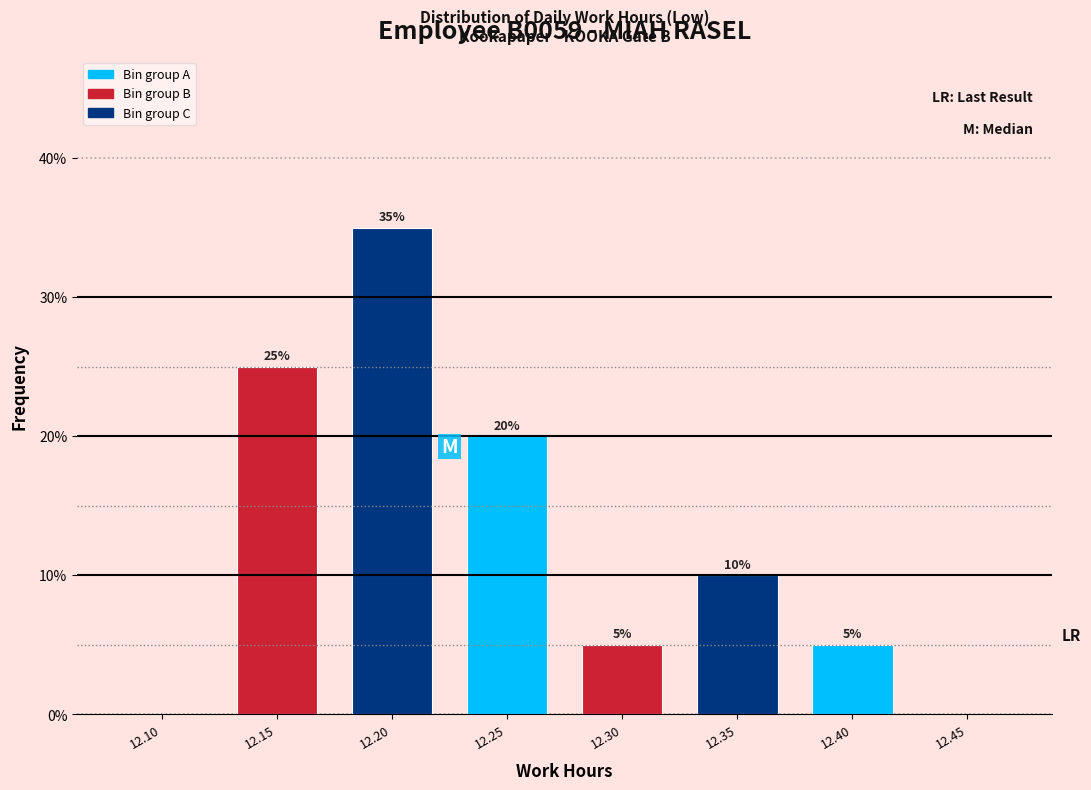

Reading right to left, what are all the values shown in this chart?

12.45=0	12.40=5	12.35=10	12.30=5	12.25=20	12.20=35	12.15=25	12.10=0